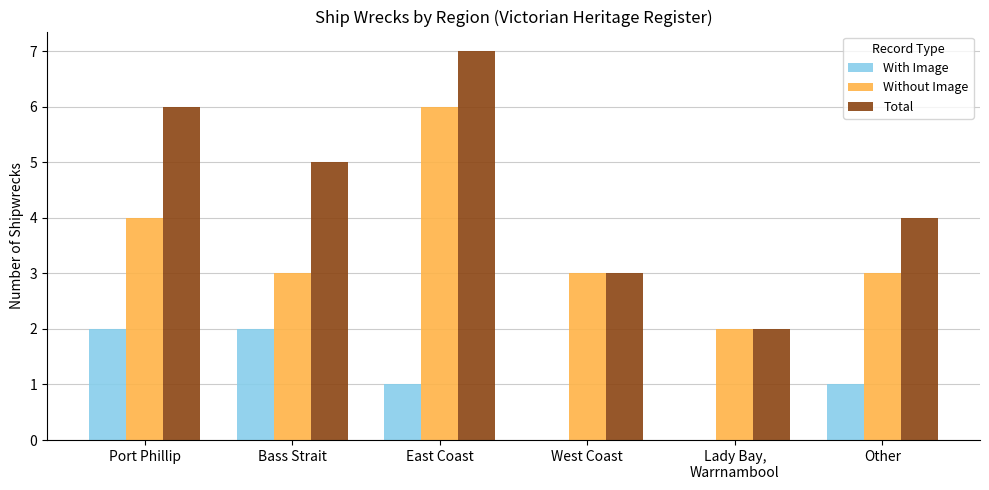

The Without Image series shows 4 at Other. True or false?

False